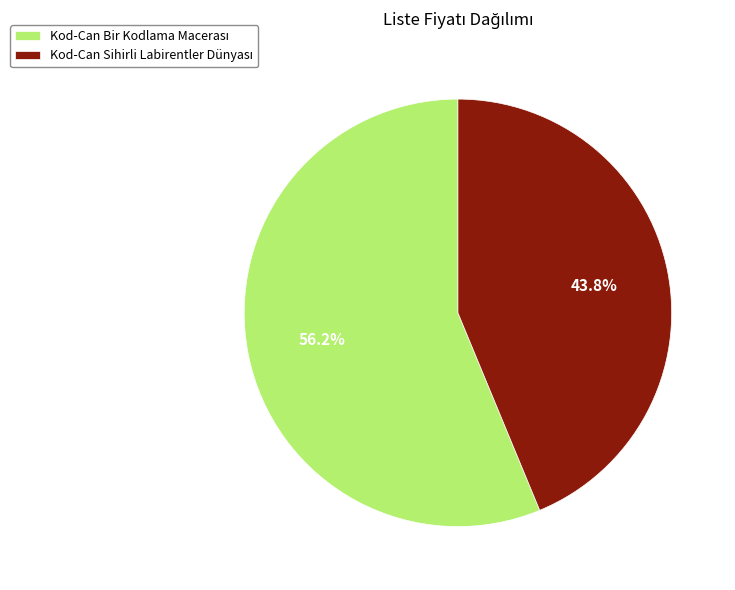

Does any single category account for the majority?

Yes